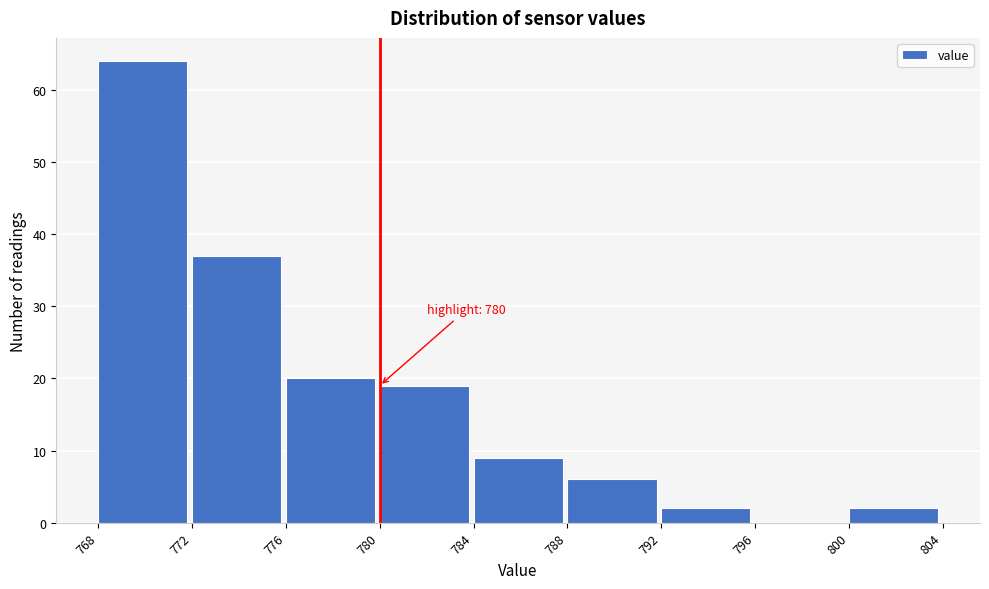

Over which range of the x-axis is the bar tallest?

768 to 772